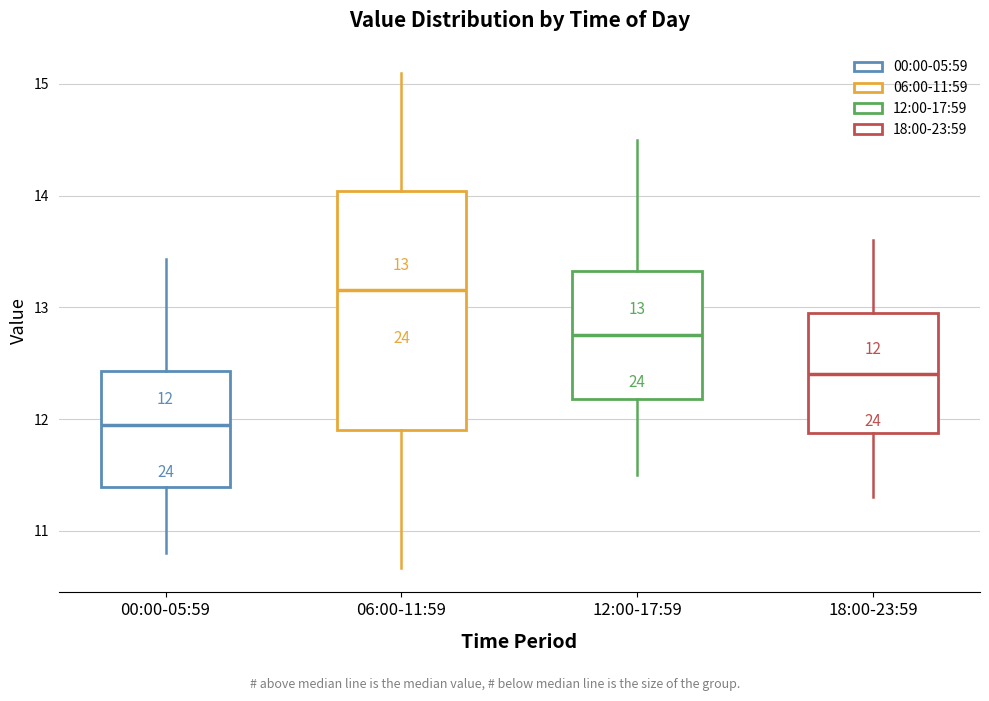

Comparing the boxes themselves (not the whiskers), which one is the tallest?

06:00-11:59